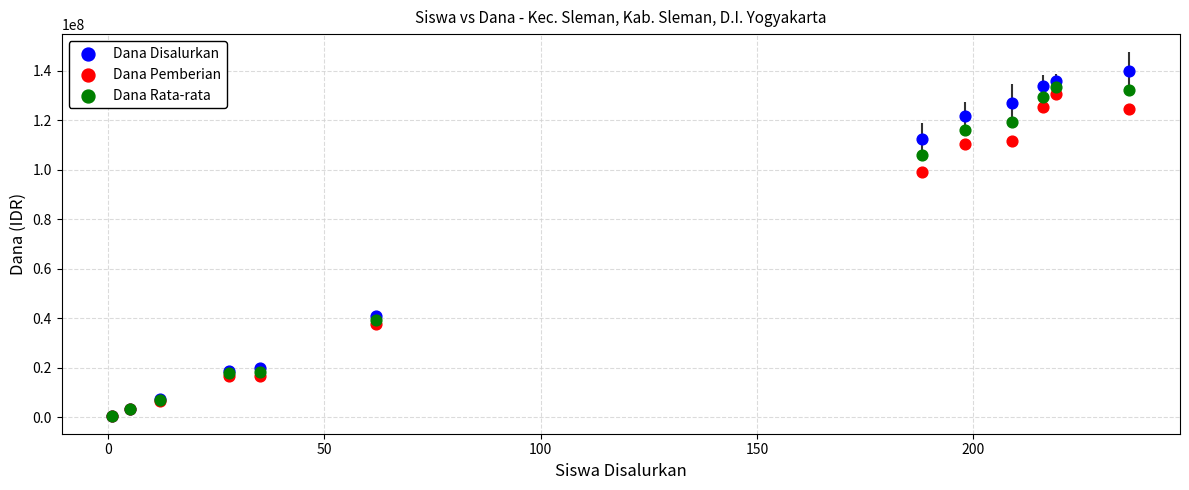

Which series contains the highest Y value?

Dana Disalurkan